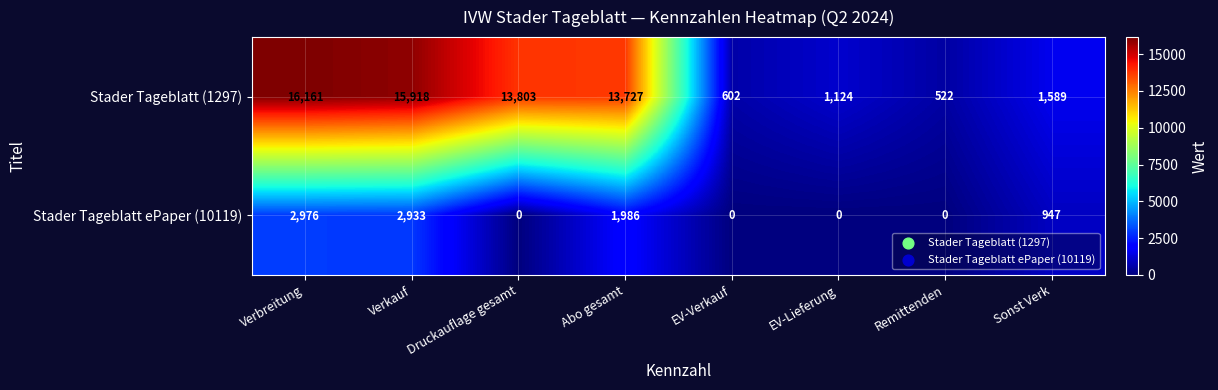

Is it true that Stader Tageblatt ePaper (10119) equals 947 at Sonst Verk?

True